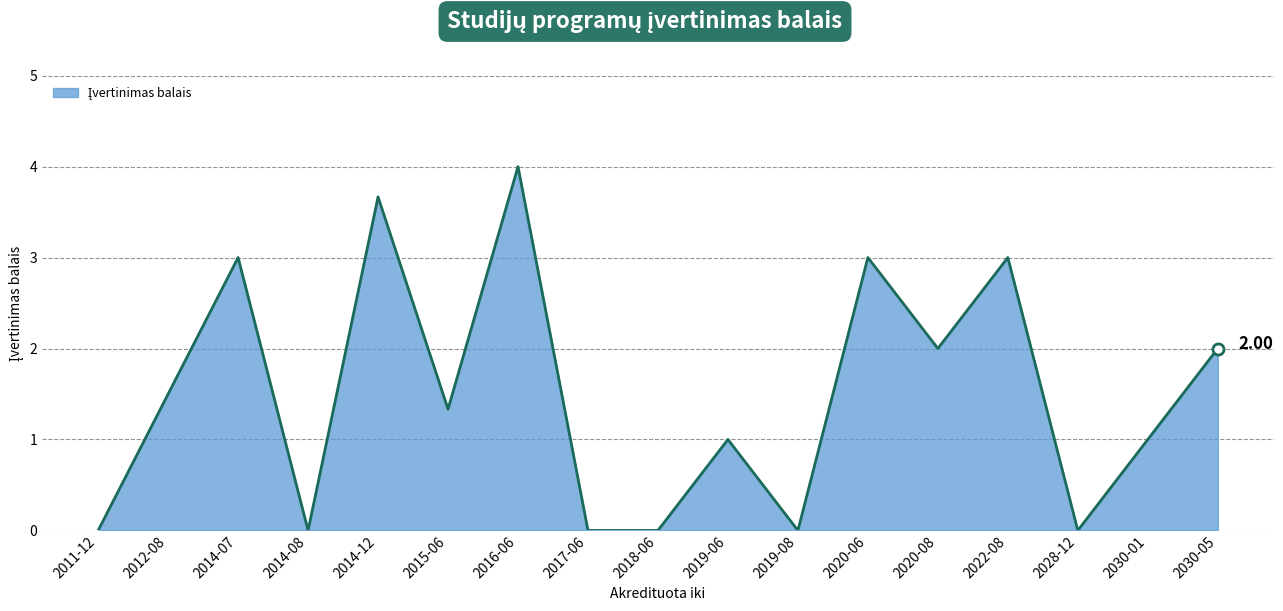

Between 2014-07 and 2019-08, which is larger?

2014-07